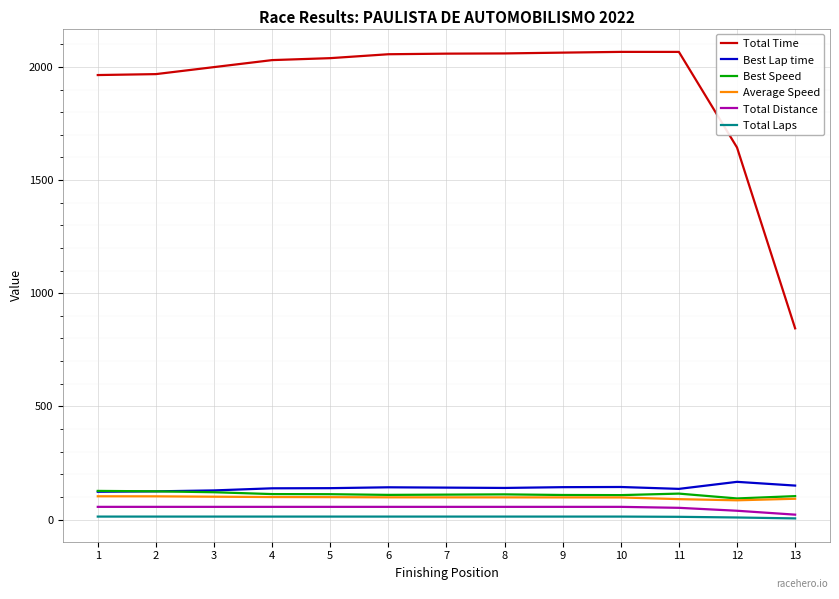

Which series has the largest total across all categories?

Total Time